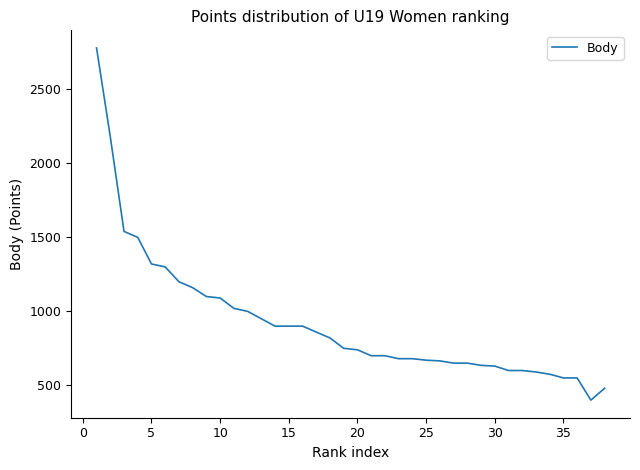

What is the minimum value shown in the chart?

400